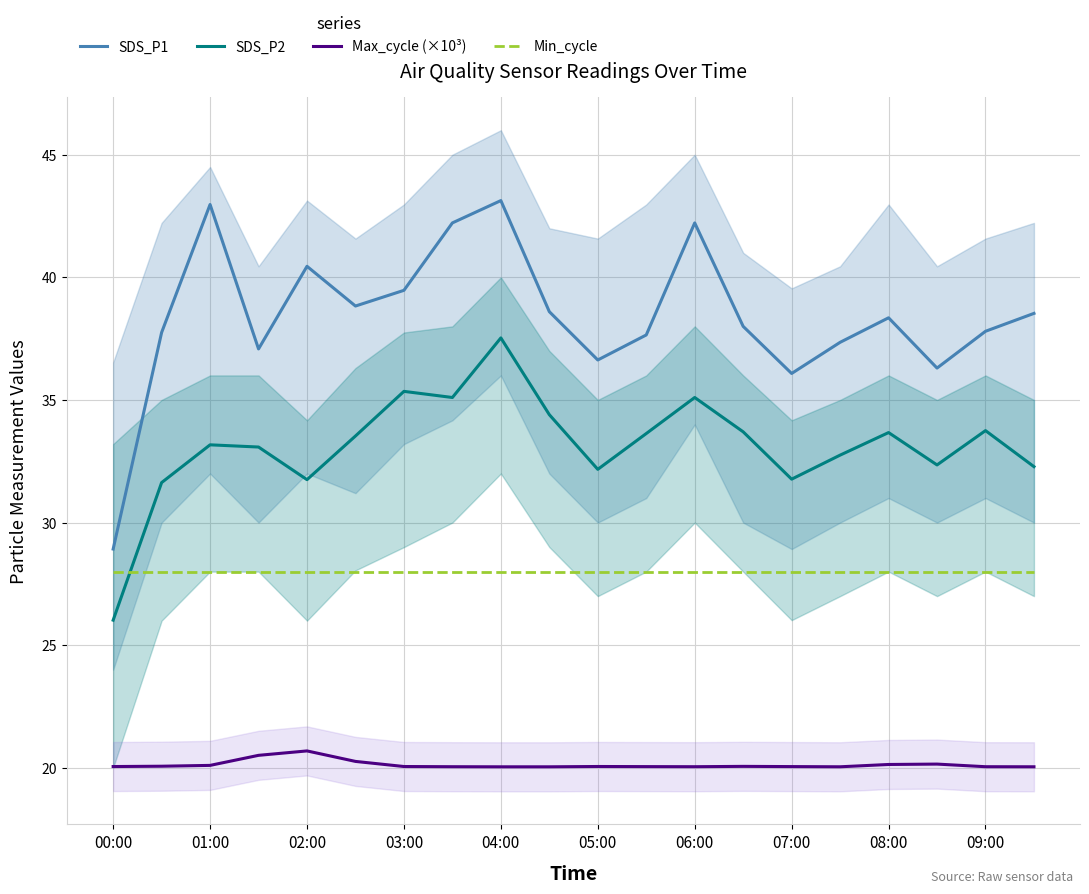

What is the average value of the SDS_P2 series?

33.1